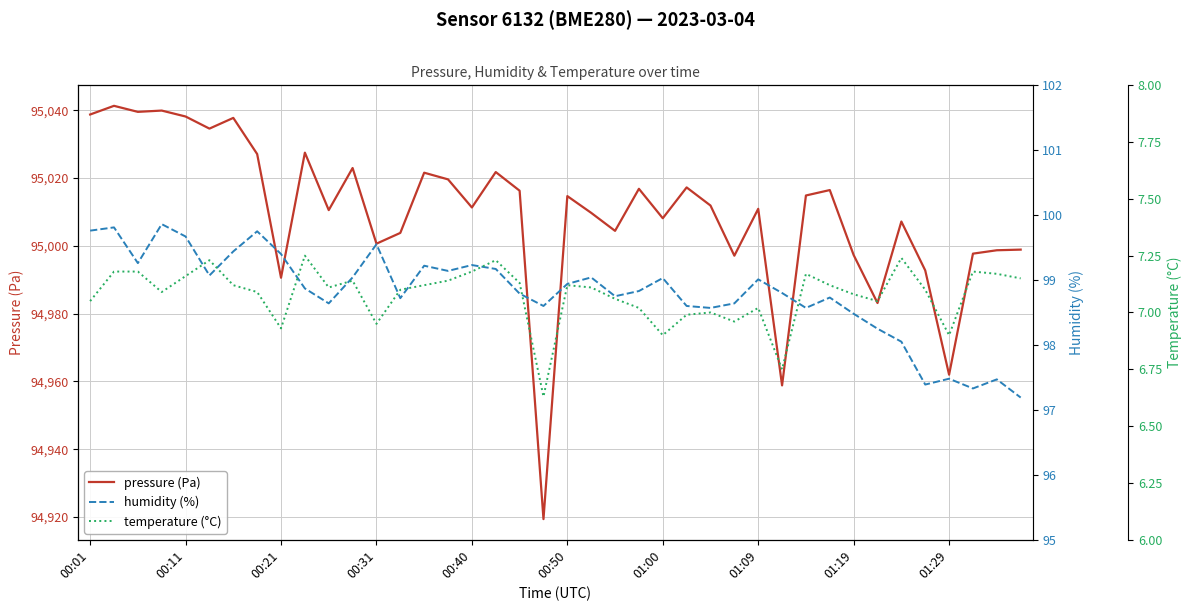

Between 13 and 38, which series saw the biggest shift?

pressure (Pa)